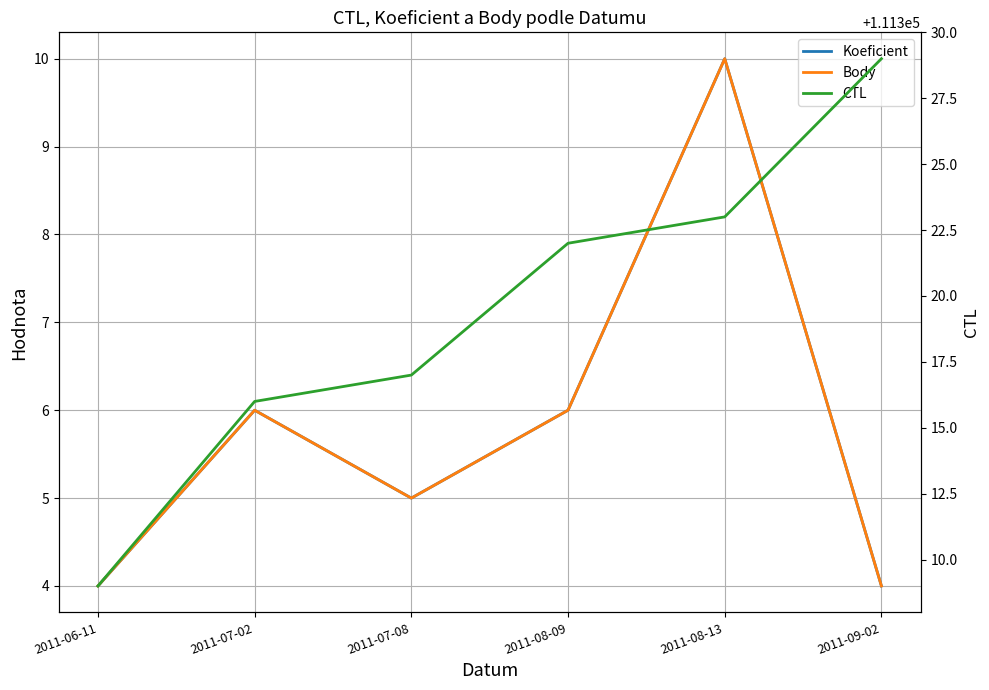

What is the total value across all series at 2011-07-08?

111327